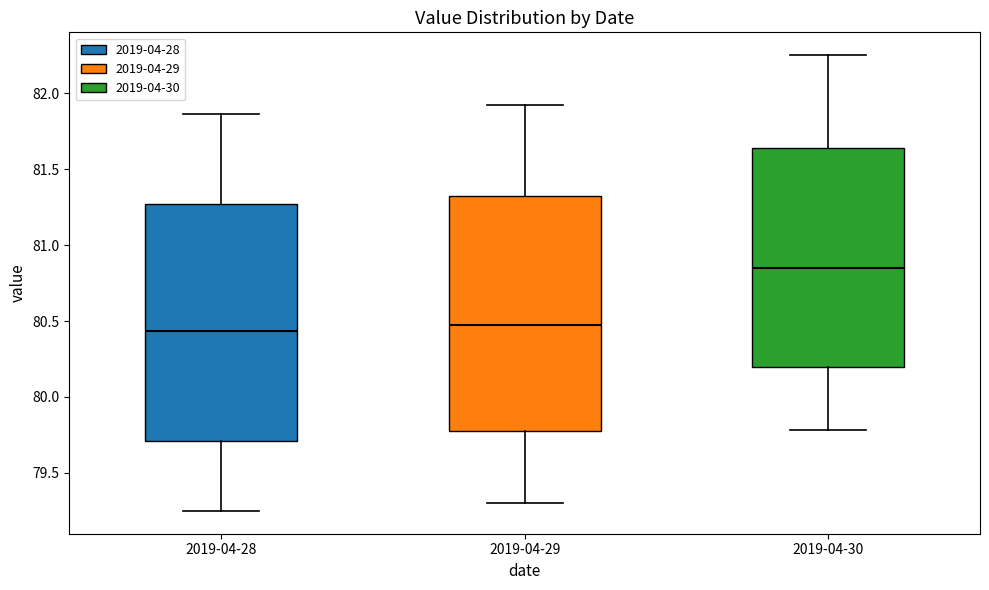

Where does the upper whisker of the box for 2019-04-28 end on the y-axis? The values are not printed on the chart, so give them approximately, as read against the axis.

81.85